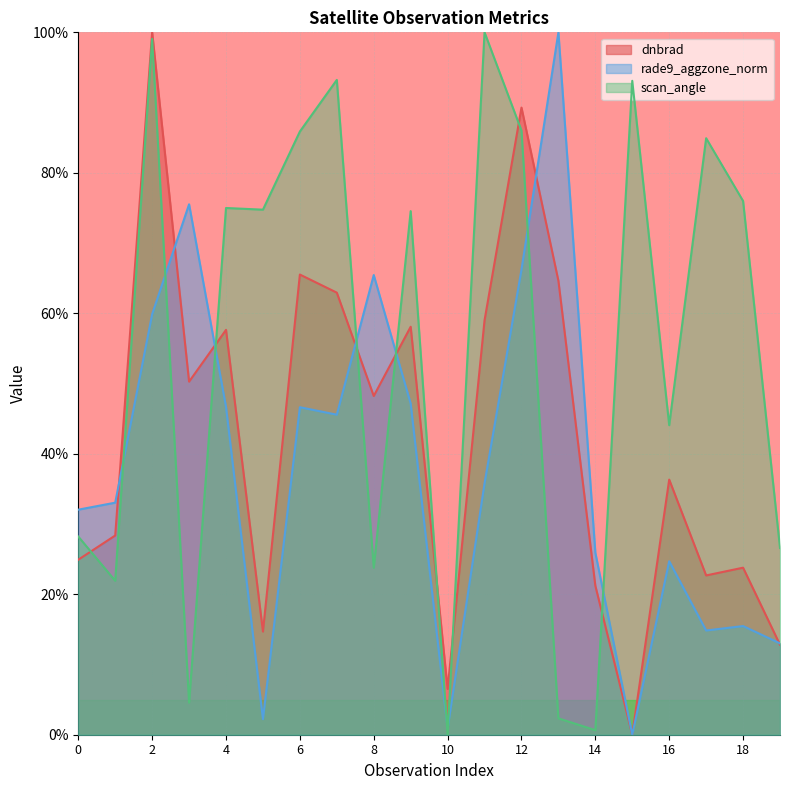

The value of scan_angle at 14 is 1.1. True or false?

False